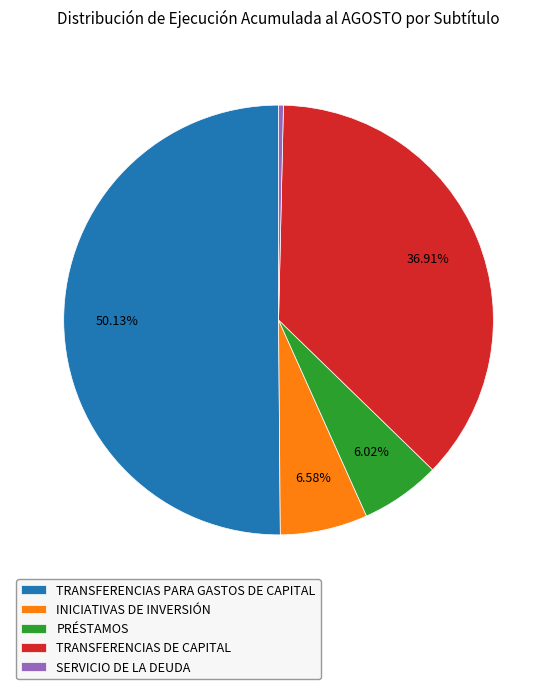

Count the number of slices in the pie.

5